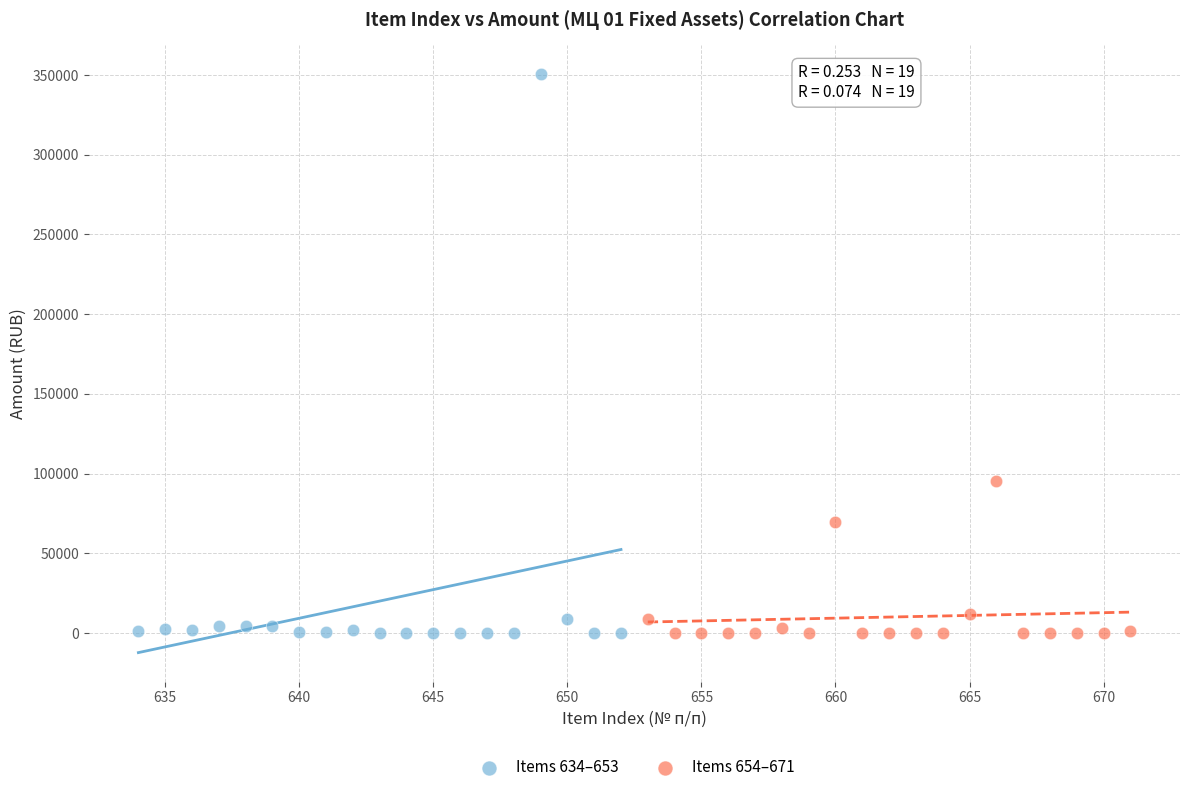

Which series reaches the maximum Y coordinate?

Items 634–653